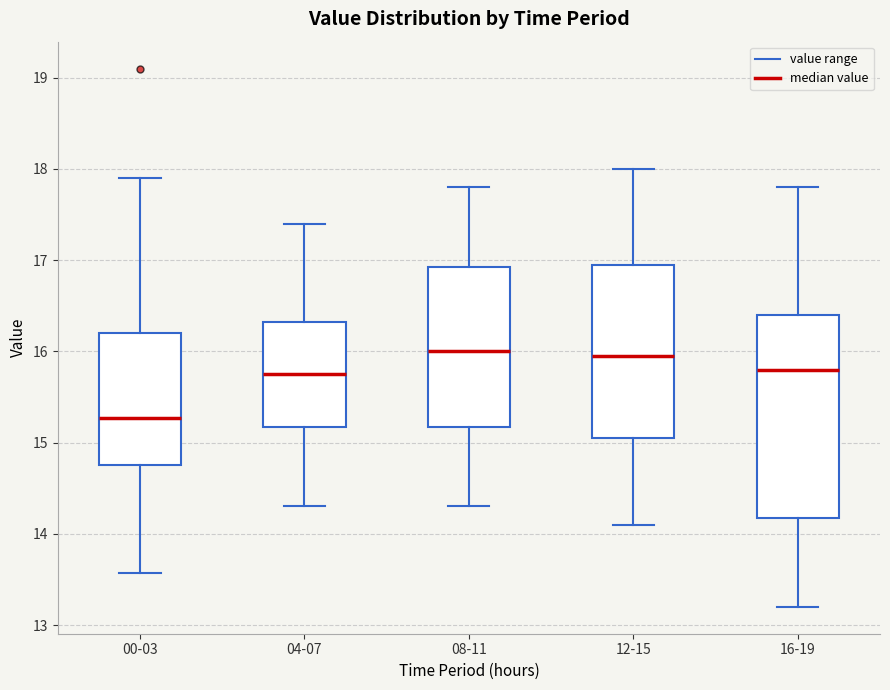

Reading left to right, transcribe this box plot: for each box, give where its median line is, the range the box spans, and where its two whiskers end, as read against the y-axis. The values are not printed on the chart, so give them approximately, as read against the axis.

00-03: median 15.3, box 14.8 to 16.2, whiskers 13.6 to 17.9
04-07: median 15.8, box 15.2 to 16.3, whiskers 14.3 to 17.4
08-11: median 16.0, box 15.2 to 16.9, whiskers 14.3 to 17.8
12-15: median 16.0, box 15.1 to 17.0, whiskers 14.1 to 18.0
16-19: median 15.8, box 14.2 to 16.4, whiskers 13.2 to 17.8